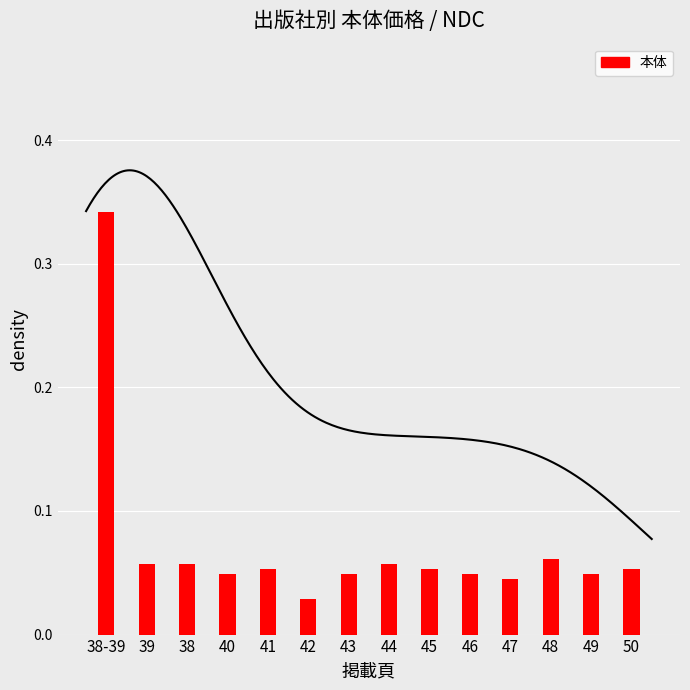

The value at 47 is 0.0. True or false?

True